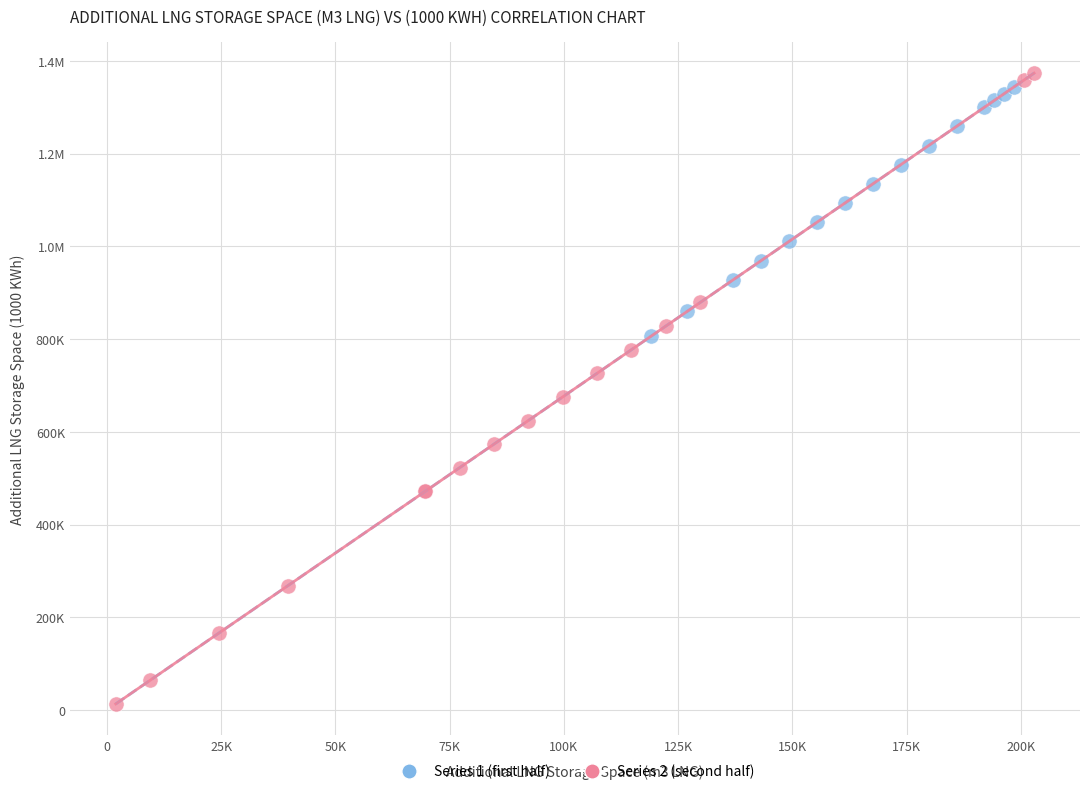

What are all the series names shown in the legend?

Series 1 (first half), Series 2 (second half)